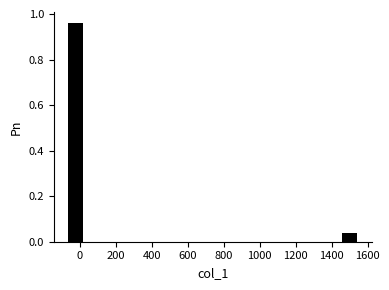

Reading left to right, transcribe this chart: for each bar, give the range it covers on the x-axis and its height. Neither the bar edges nor the heights are printed on the chart, so give them approximately, as read against the axes.

-100 to 40: 0.96
40 to 180: 0
180 to 320: 0
320 to 460: 0
460 to 600: 0
600 to 740: 0
740 to 880: 0
880 to 1020: 0
1020 to 1160: 0
1160 to 1300: 0
1300 to 1440: 0
1440 to 1580: 0.04